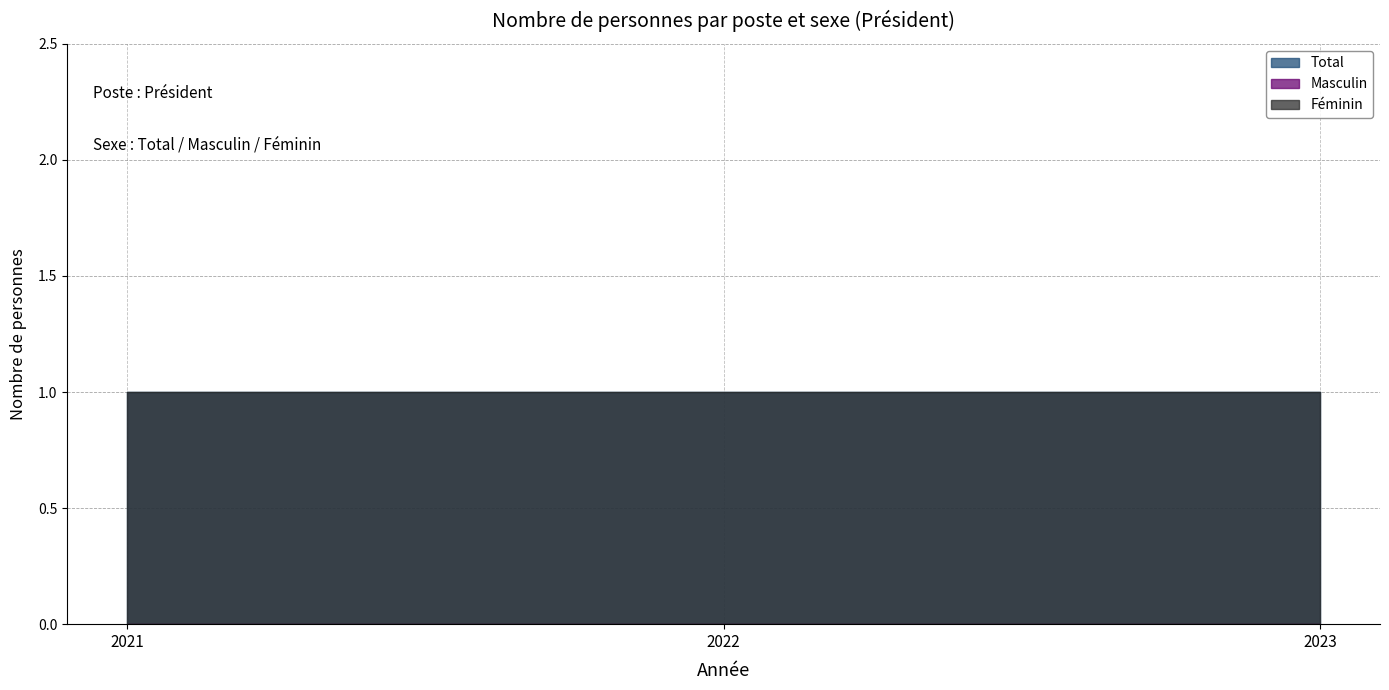

Between 2021 and 2023, which series saw the biggest shift?

Total